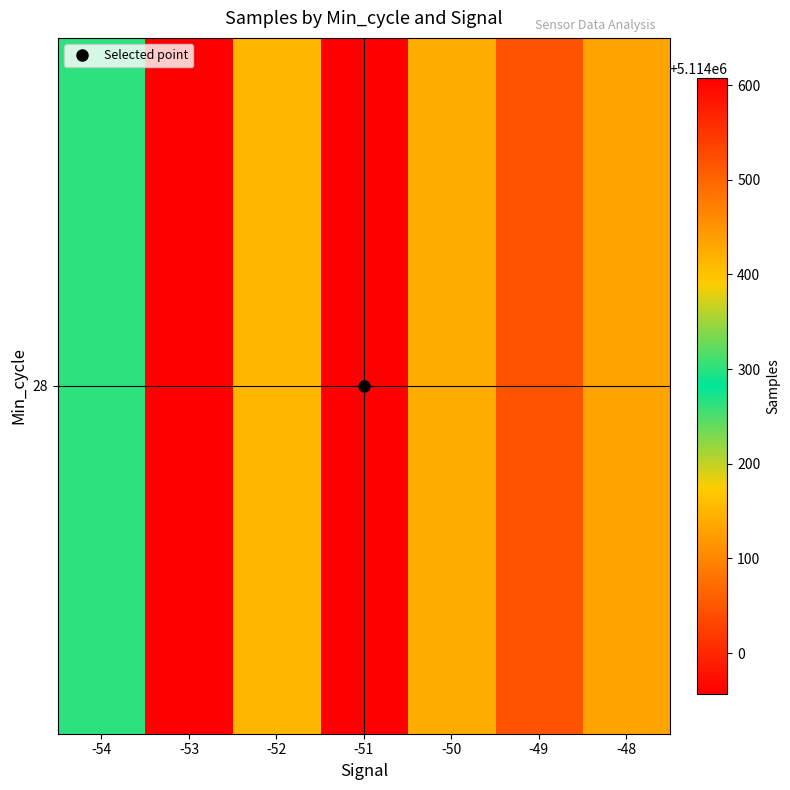

At which category does the chart reach its minimum across all series?

-53